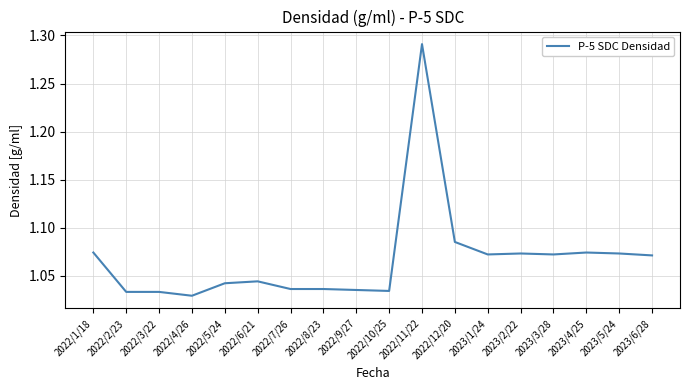

What is the sum of the values at 2022/5/24 and 2022/1/18?

2.1